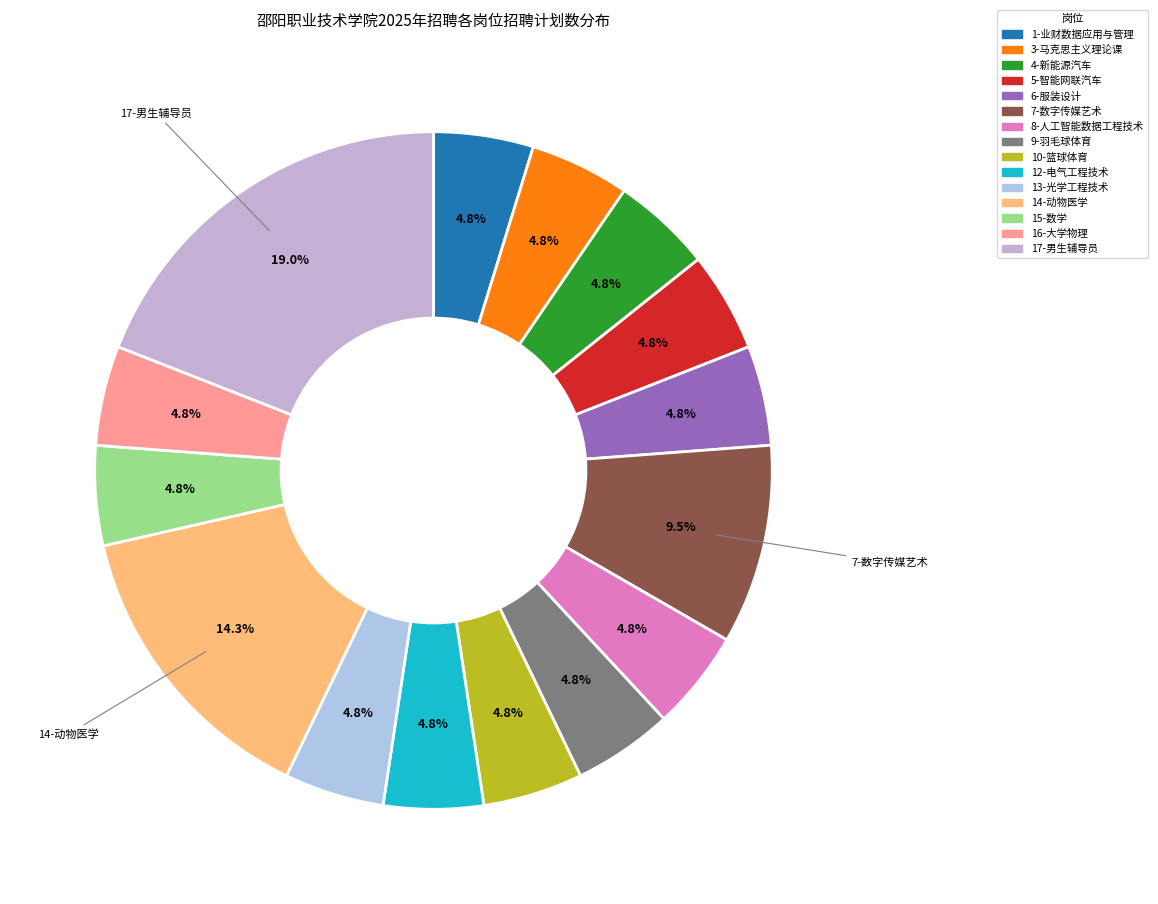

Rank the categories by value from lowest to highest.

1-业财数据应用与管理专任教师, 3-马克思主义理论课专任教师, 4-新能源汽车专任教师, 5-智能网联汽车专任教师, 6-服装设计专任教师, 8-人工智能数据工程技术专任教师, 9-羽毛球体育教师, 10-篮球体育教师, 12-电气工程技术专任教师, 13-光学工程技术专任教师, 15-数学专任教师, 16-大学物理专任教师, 7-数字传媒艺术专任教师, 14-动物医学专任教师, 17-男生辅导员